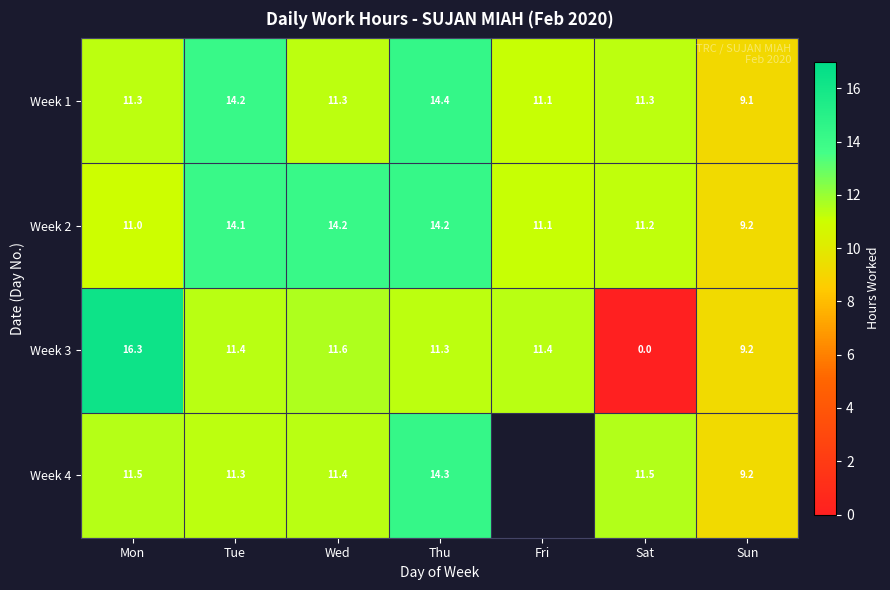

What is the spread (max minus min) of values at Mon?

5.3